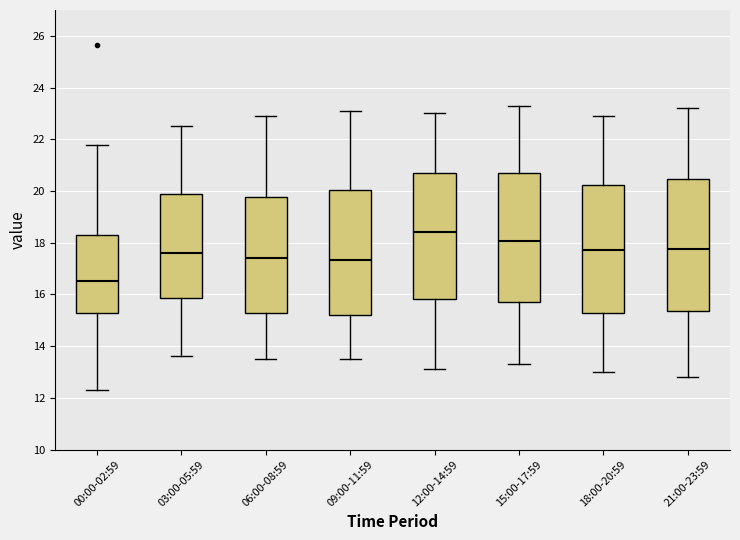

Which box has the lowest median line?

00:00-02:59